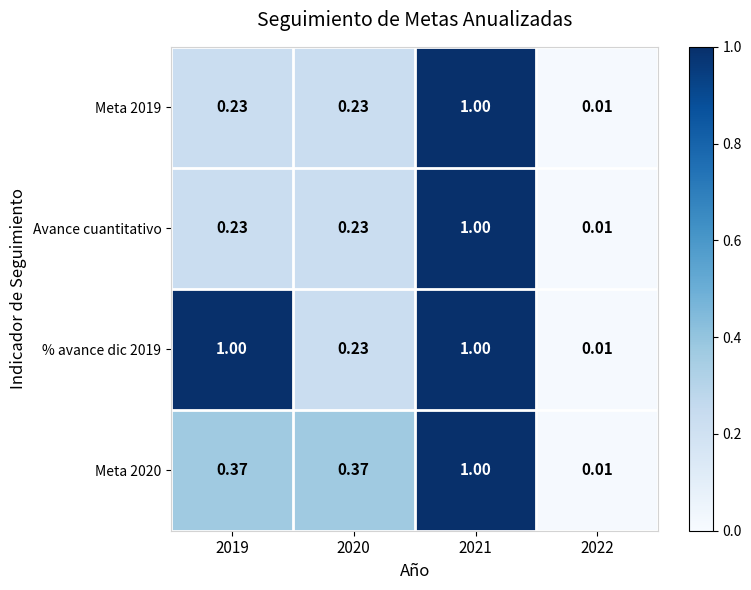

Is the value of Avance cuantitativo at 2020 greater than the value of Meta 2019 at 2021?

No